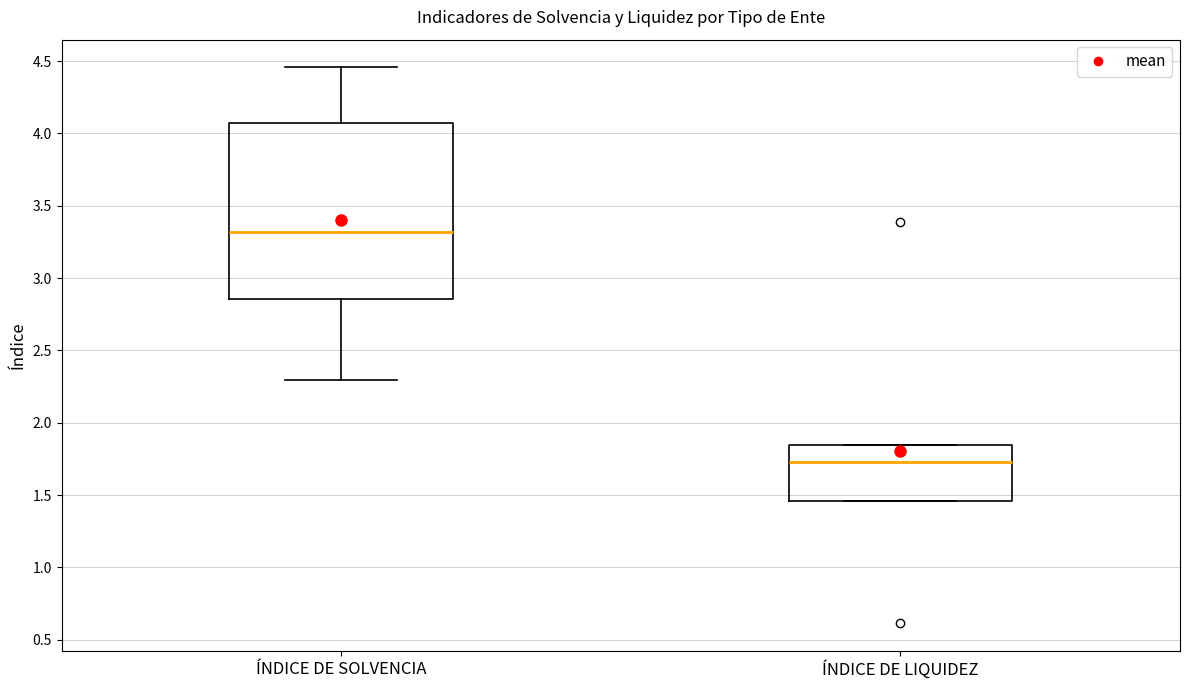

Reading left to right, transcribe this box plot: for each box, give where its median line is, the range the box spans, and where its two whiskers end, as read against the y-axis. The values are not printed on the chart, so give them approximately, as read against the axis.

ÍNDICE DE SOLVENCIA: median 3.30, box 2.85 to 4.05, whiskers 2.30 to 4.45
ÍNDICE DE LIQUIDEZ: median 1.75, box 1.45 to 1.85, whiskers 1.45 to 1.85